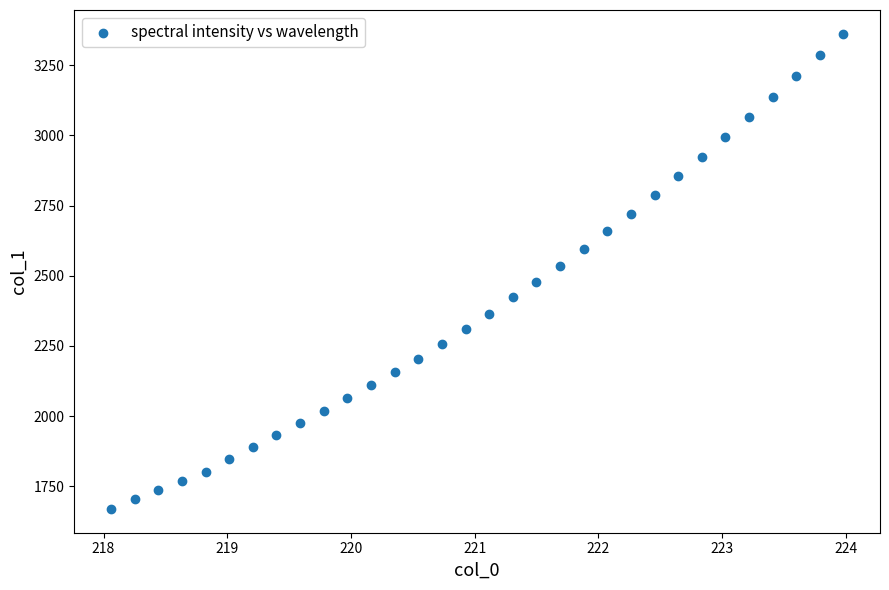

What is the range of X values (max minus min)?

5.9